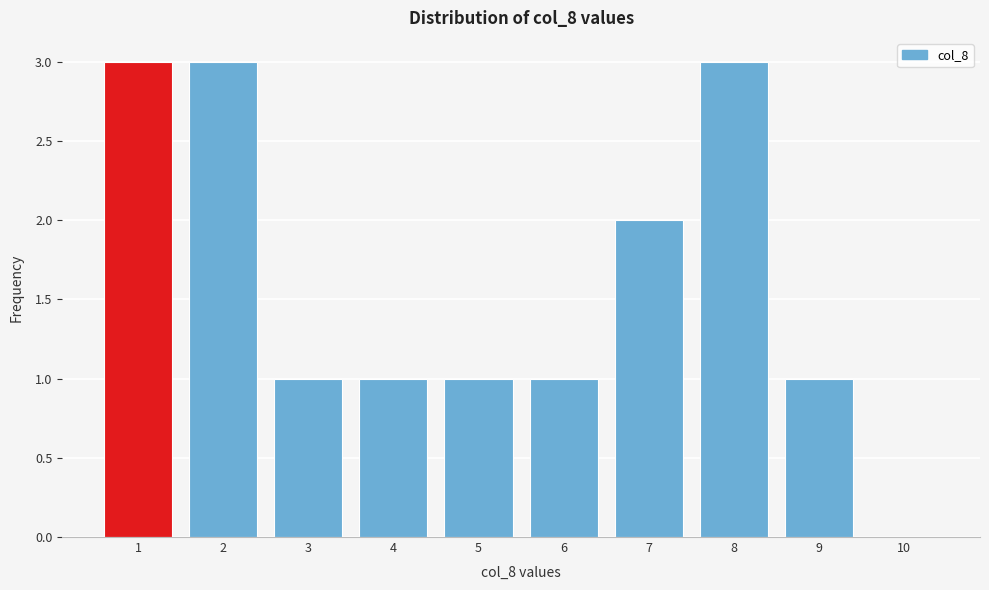

Reading left to right, transcribe this chart: for each bar, give the range it covers on the x-axis and its height. The values are not printed on the chart, so give them approximately, as read against the axis.

0.5 to 1.5: 3
1.5 to 2.5: 3
2.5 to 3.5: 1
3.5 to 4.5: 1
4.5 to 5.5: 1
5.5 to 6.5: 1
6.5 to 7.5: 2
7.5 to 8.5: 3
8.5 to 9.5: 1
9.5 to 10.5: 0